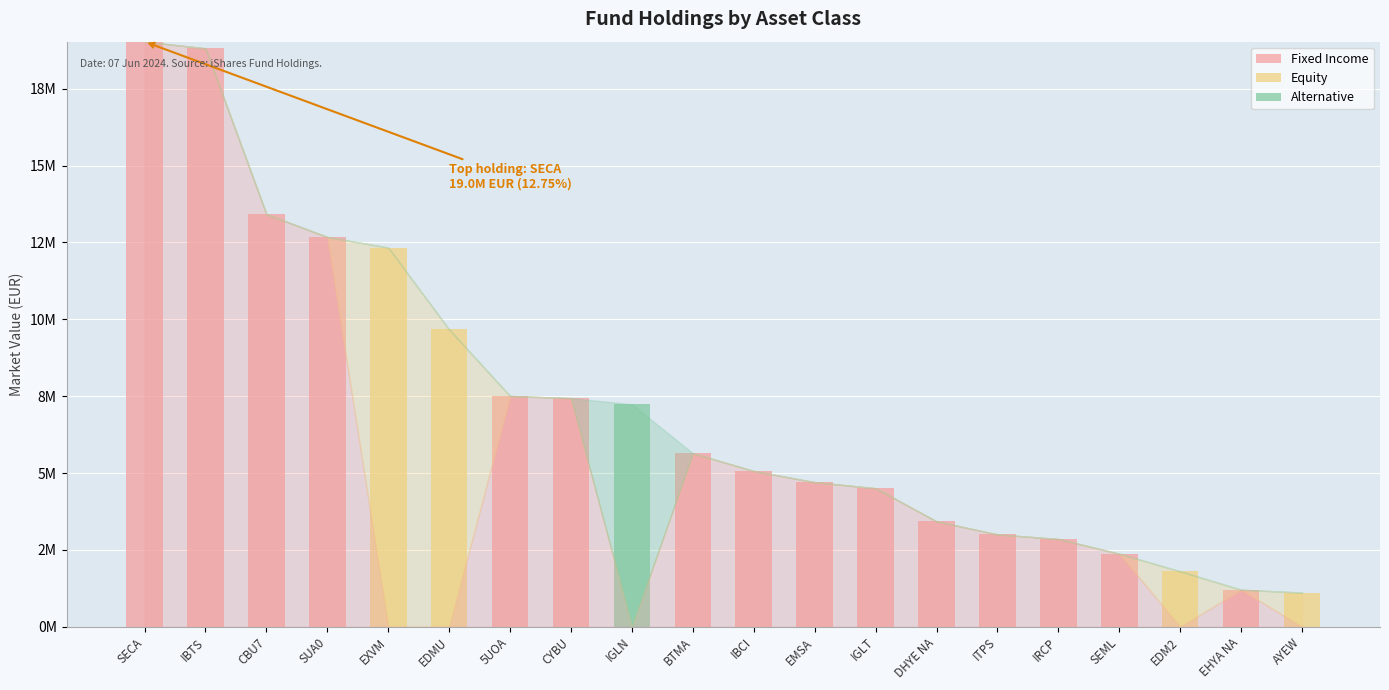

What is the difference between the maximum and second lowest values in the Alternative series?

7236962.3